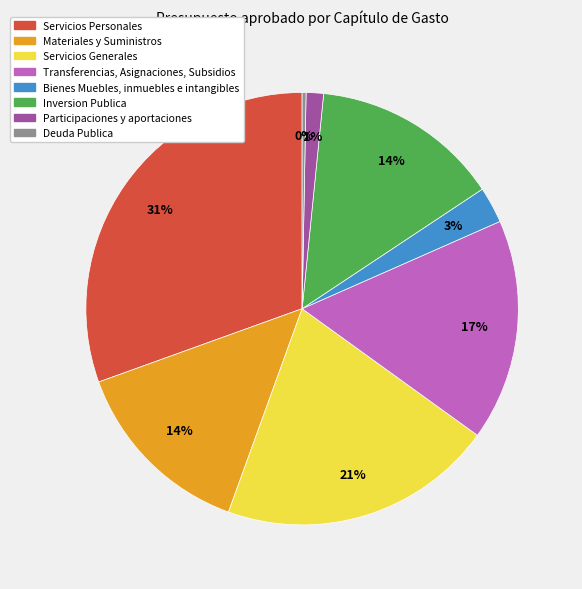

How many slices are in this pie chart?

8